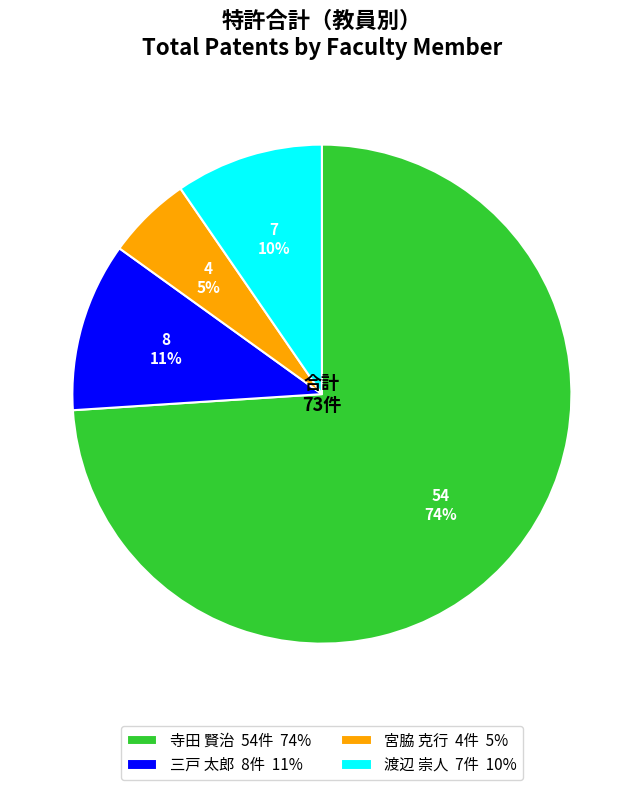

To the nearest percent, what is the combined percentage of 渡辺 崇人 7件 10% and 寺田 賢治 54件 74%?

84%